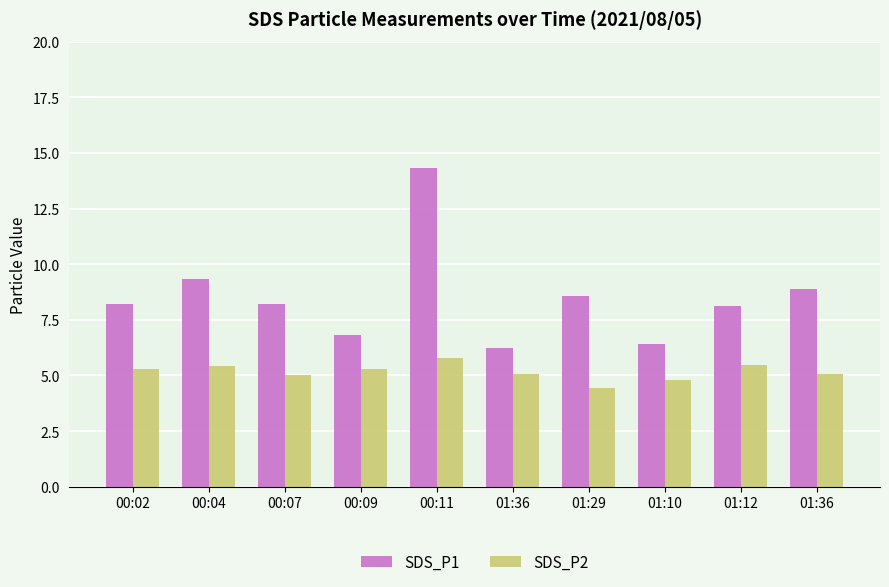

Rank the series at 01:10 from lowest to highest value.

SDS_P2, SDS_P1